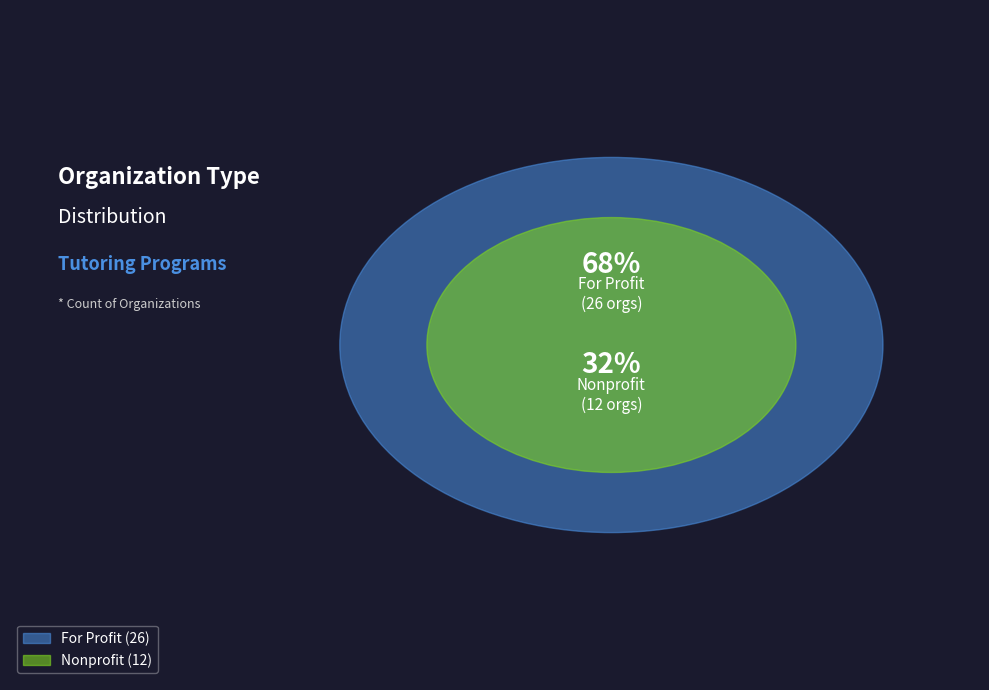

To the nearest percent, what is the combined percentage of For Profit and Nonprofit?

100%